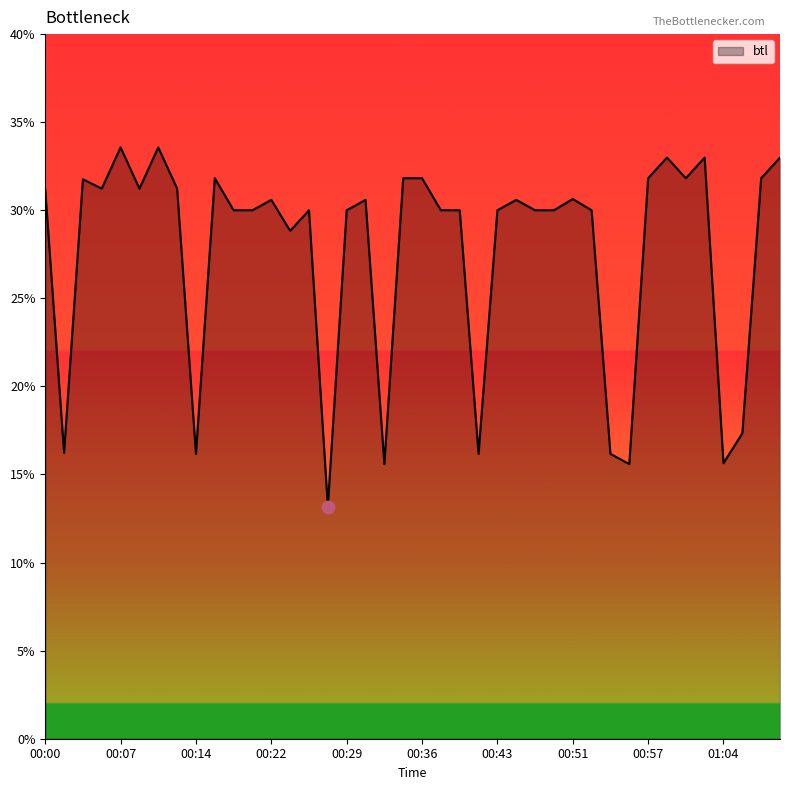

What is the difference between the maximum and minimum values?

20.4